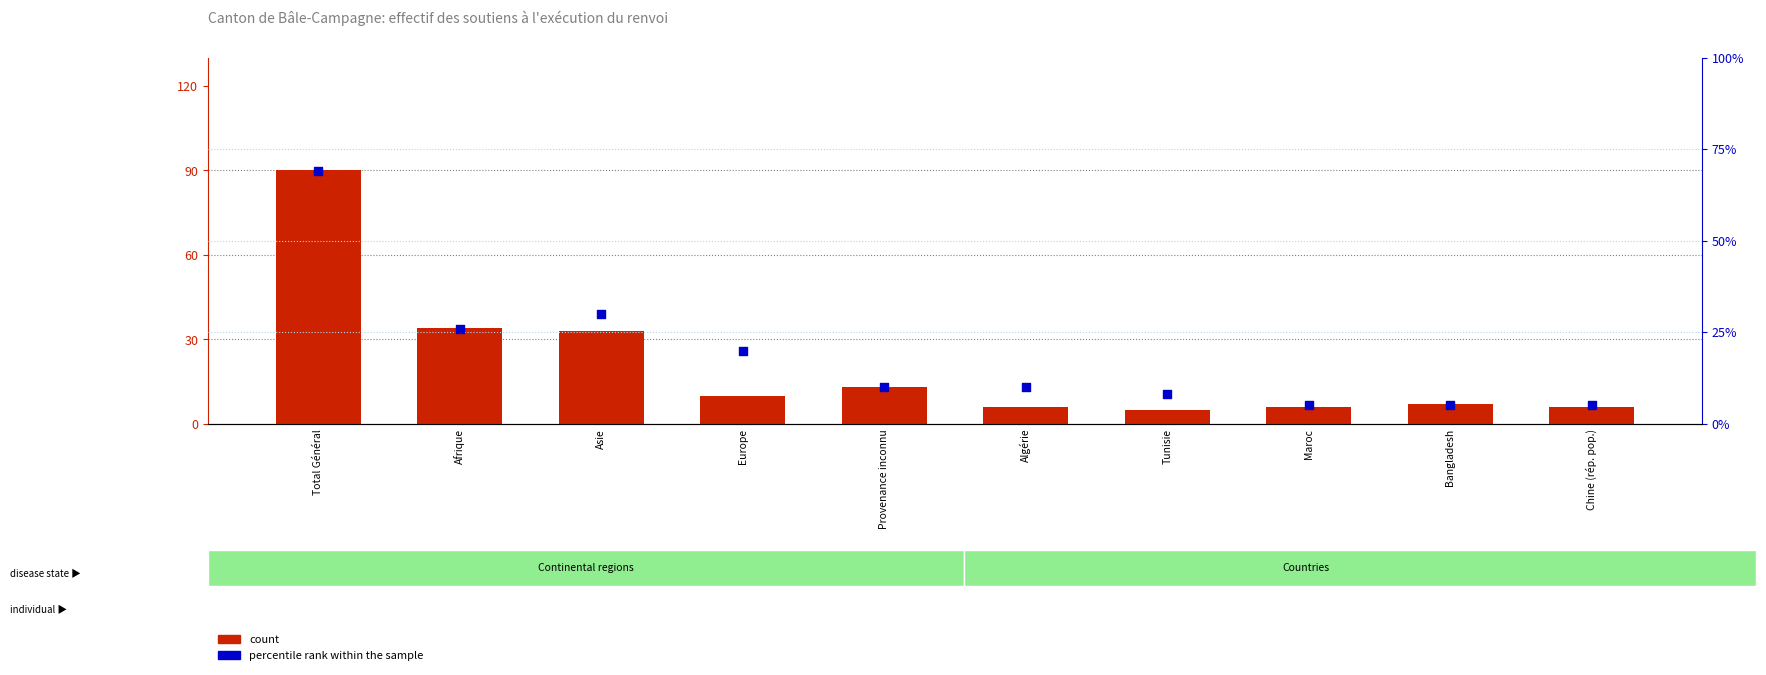

At which category is the sum across all series the highest?

Total Général